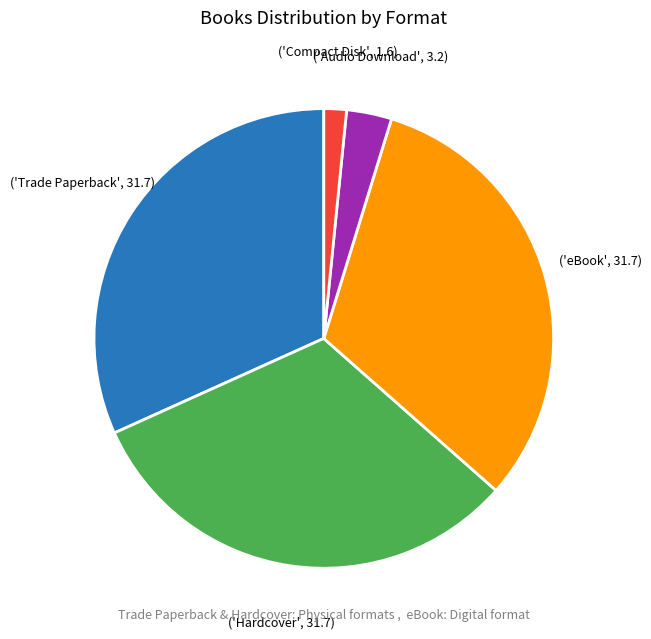

Is there any slice that represents more than half of the pie?

No